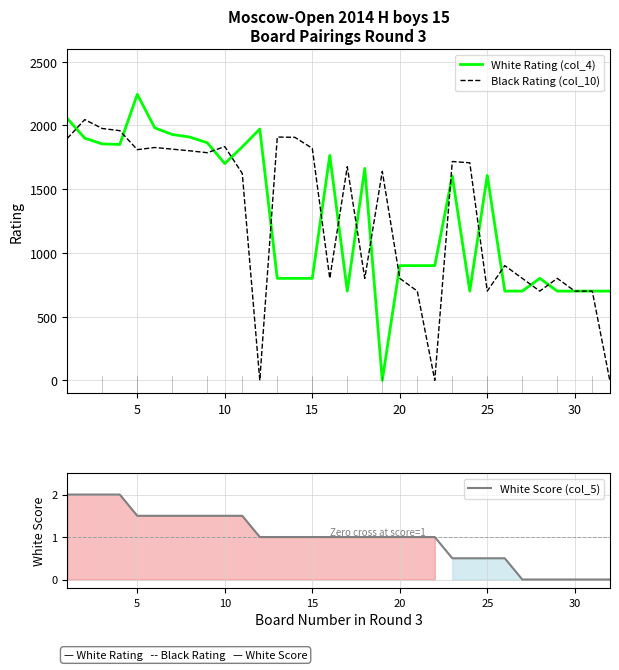

What is the difference between the second highest and second lowest values in the White Score (col_5) series?

2.0